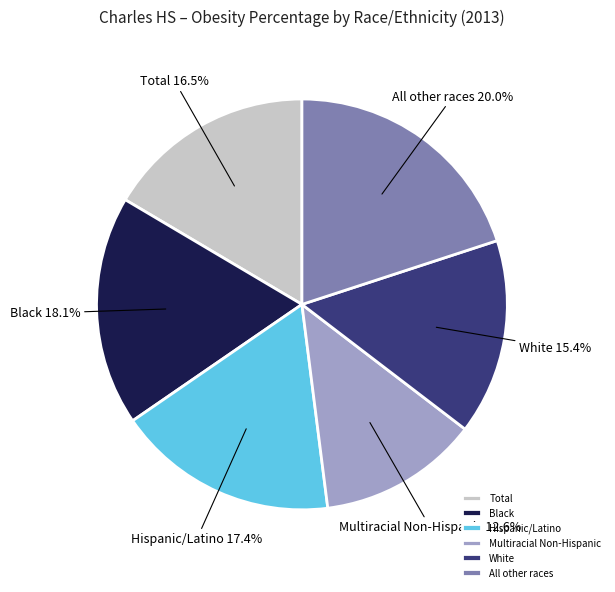

What percentage do Black and Hispanic/Latino together represent?

35.5%